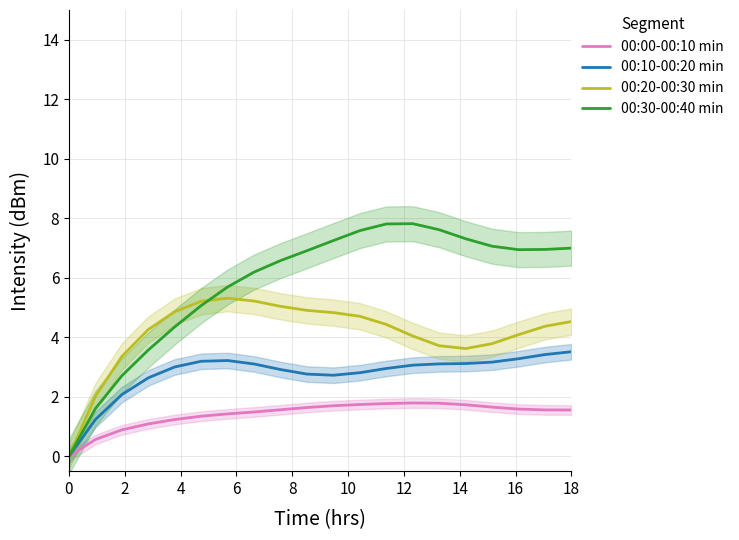

What is the maximum value for 00:30-00:40 min?

7.8